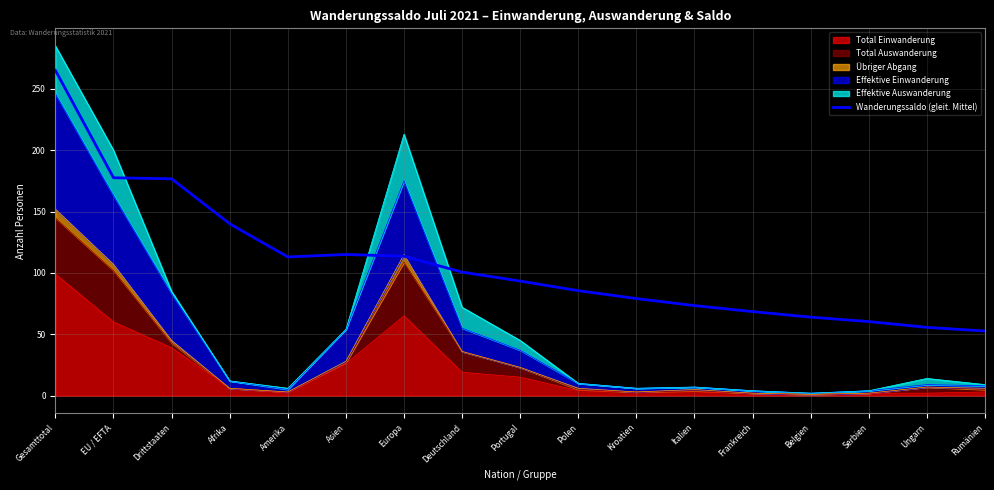

Where is the first local minimum?

Amerika